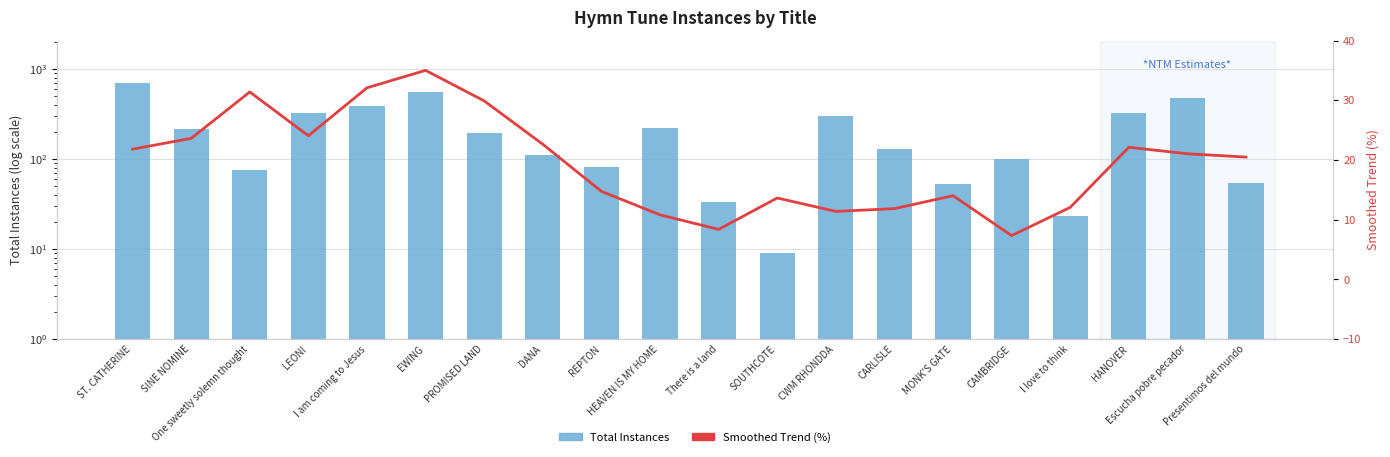

How many data points does each series have?

20